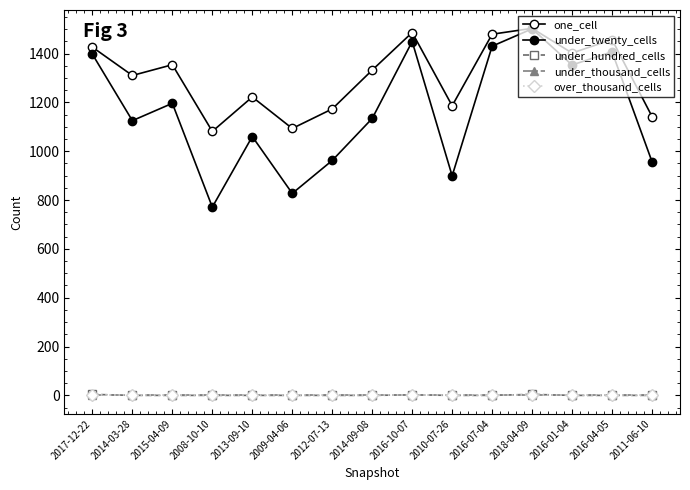

What is the sum of the under_hundred_cells values at 2016-10-07 and 2017-12-22?

6